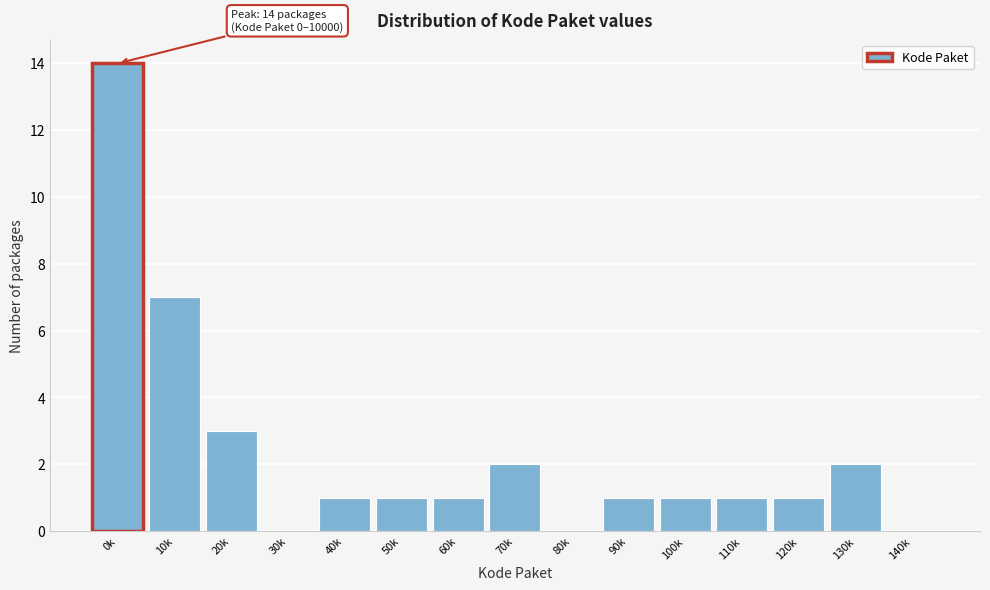

Reading right to left, what are all the values shown in this chart?

140k=0	130k=2	120k=1	110k=1	100k=1	90k=1	80k=0	70k=2	60k=1	50k=1	40k=1	30k=0	20k=3	10k=7	0k=14